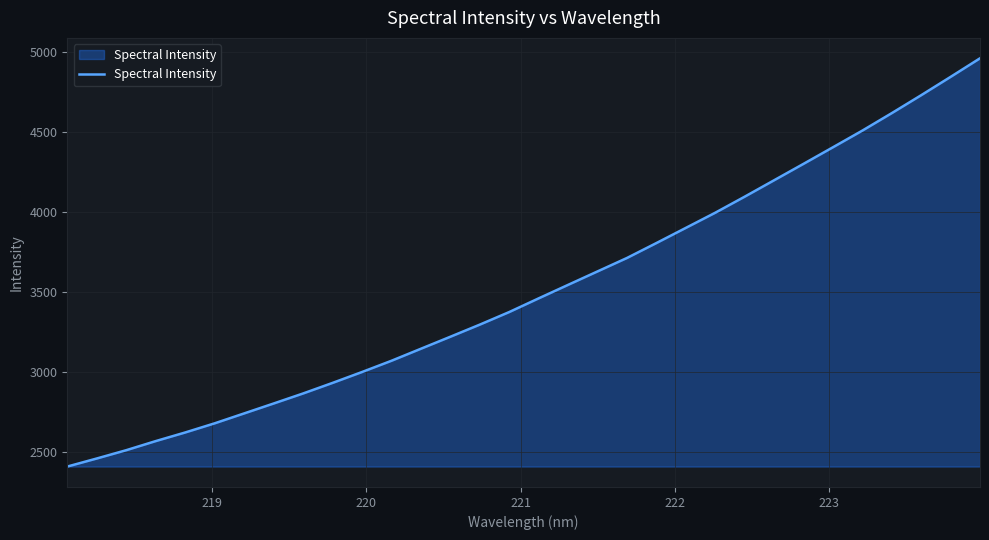

What is the minimum value shown in the chart?

2412.1